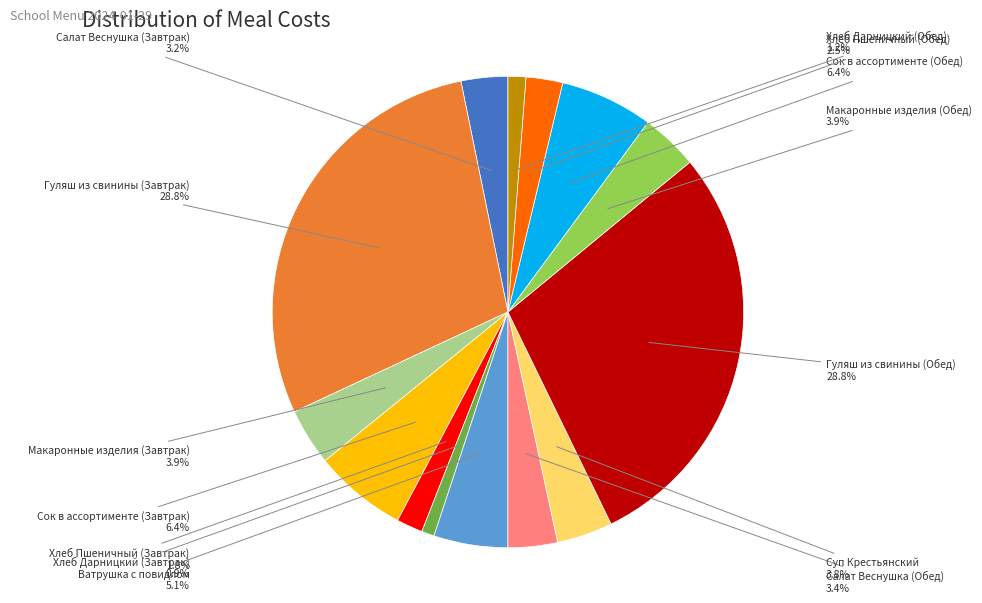

What percentage is NOT represented by Хлеб Пшеничный (Завтрак)?

98.2%